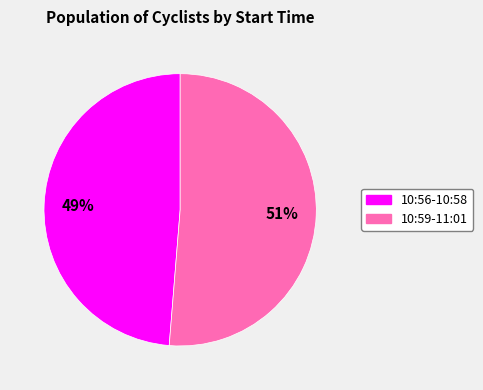

How many segments does this pie chart have?

2